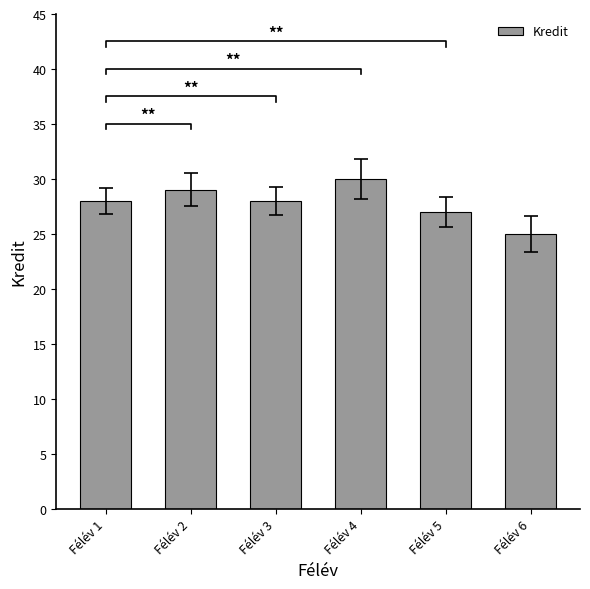

Reading left to right, transcribe all the data shown in this chart.

Félév 1=28	Félév 2=29	Félév 3=28	Félév 4=30	Félév 5=27	Félév 6=25